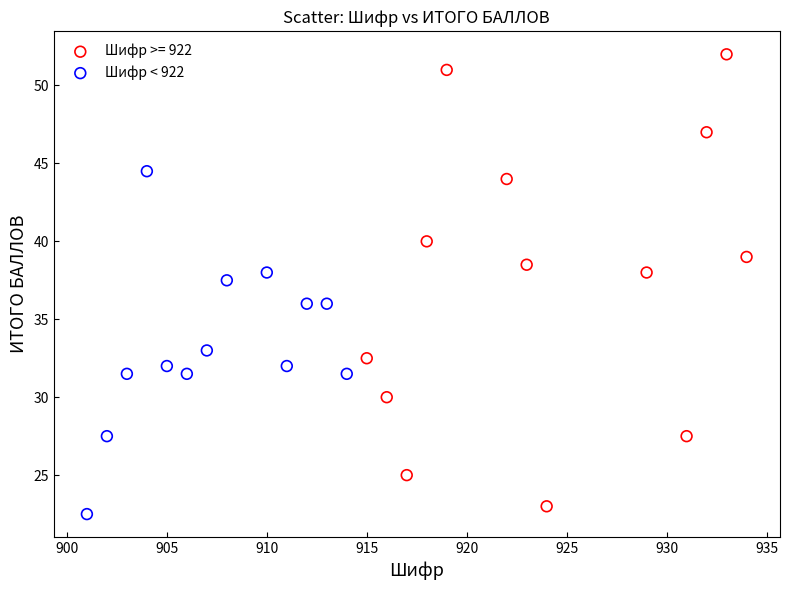

Which series reaches the maximum Y coordinate?

Шифр >= 922